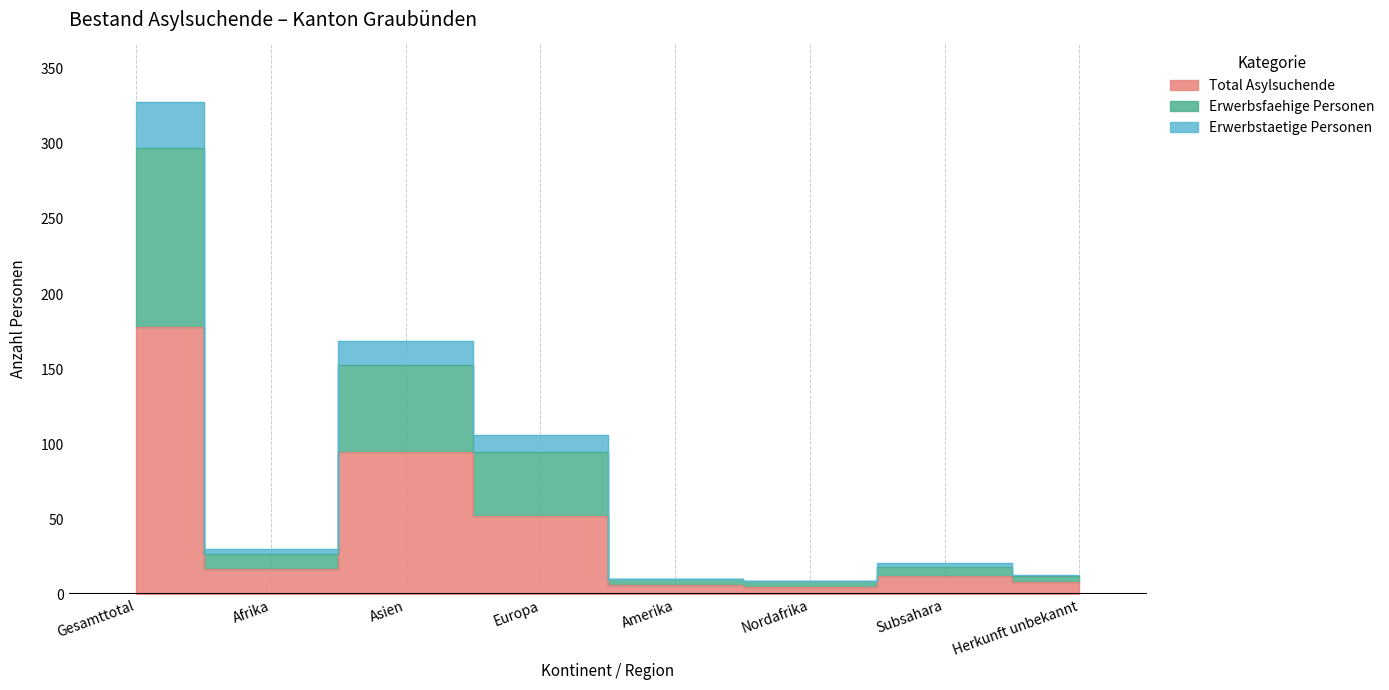

Which label corresponds to the largest value in the chart?

Gesamttotal